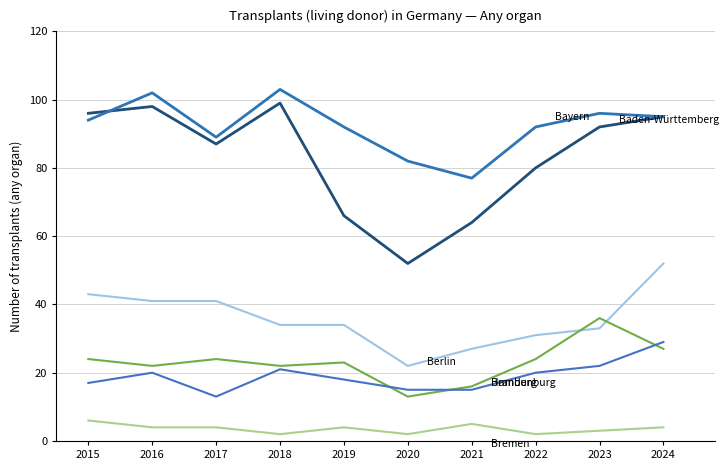

Does the chart display data point markers on the line(s)?

No